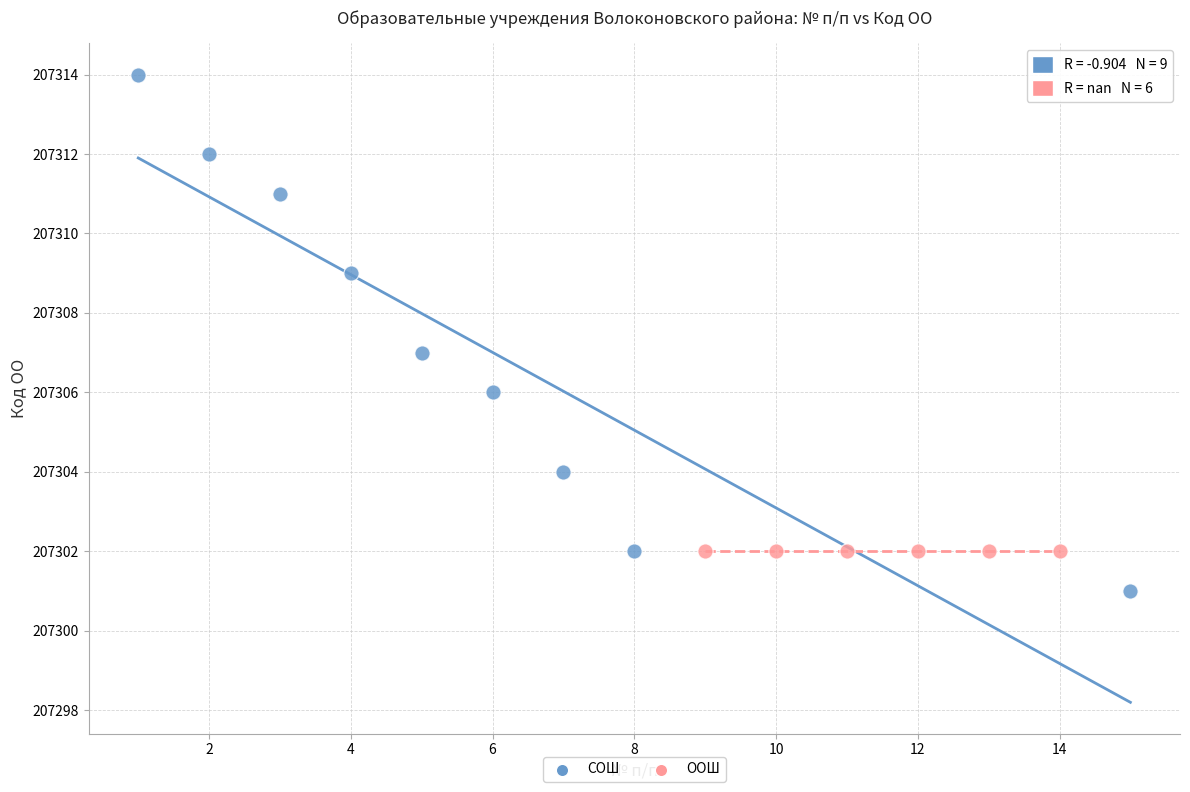

Which series reaches the maximum Y coordinate?

СОШ